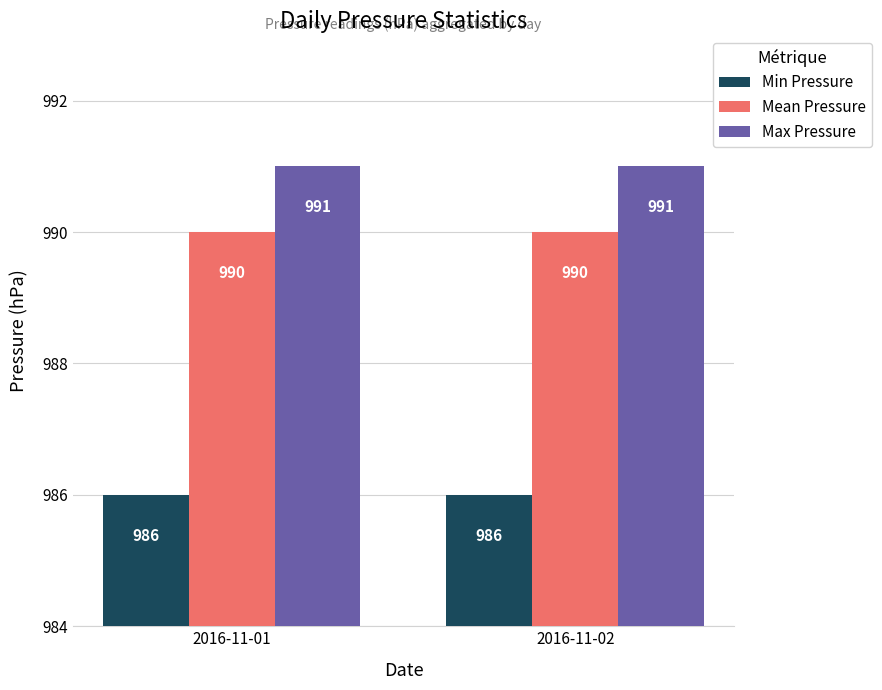

Is the value of Min Pressure at 2016-11-02 greater than the value of Max Pressure at 2016-11-02?

No